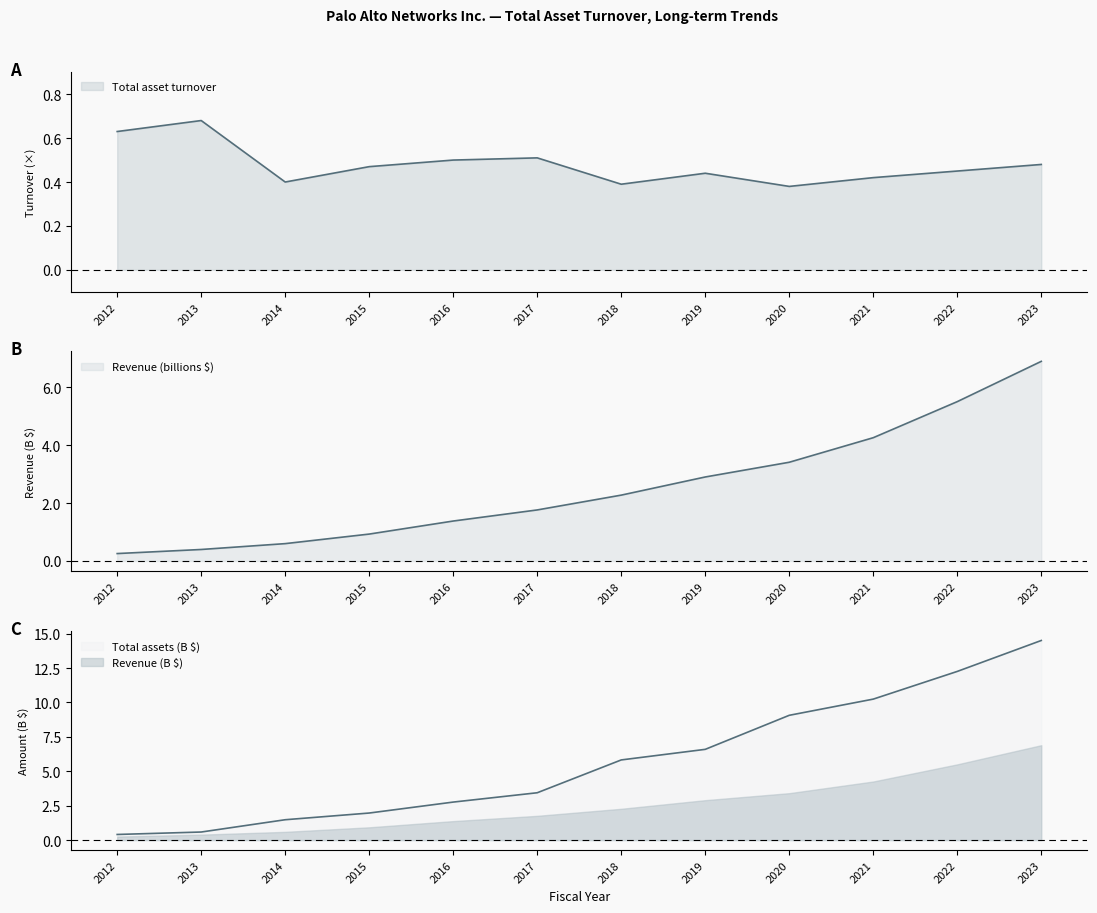

What is the value of the Revenue (M) point at the 8th from the left?

2.9